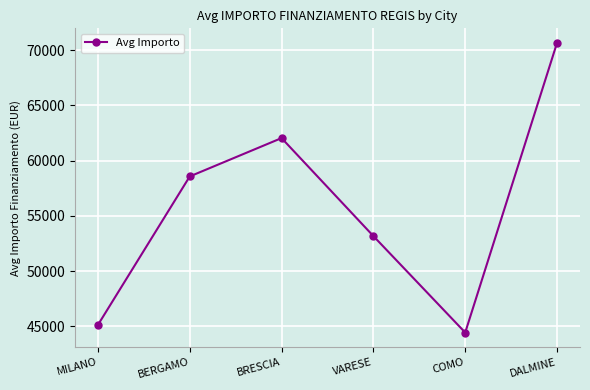

True or false: there are more than 0 points higher than both neighbors.

True